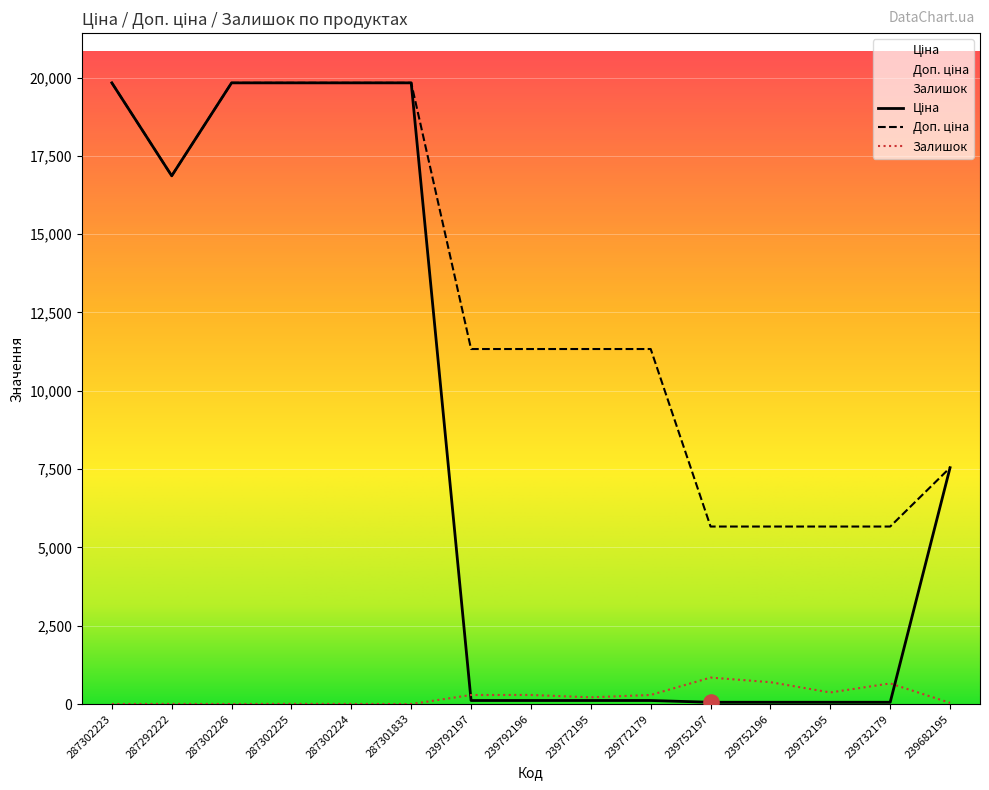

Which series has the largest total across all categories?

Доп. ціна